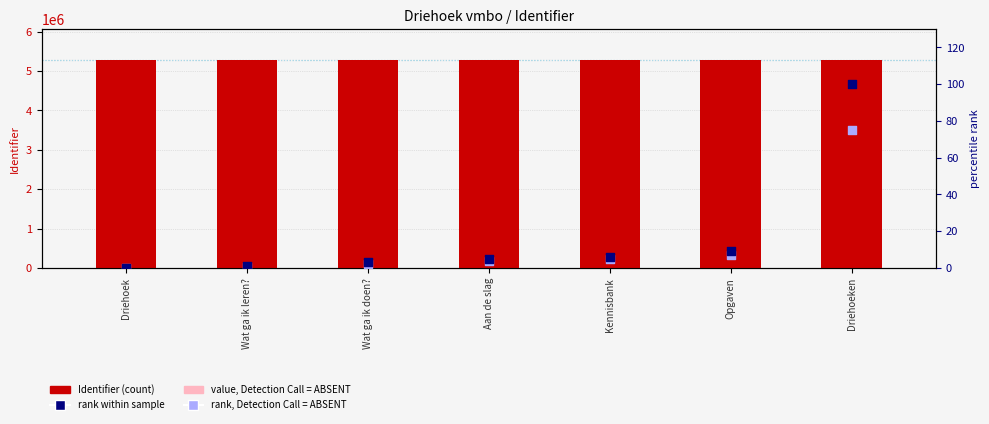

Which series reaches the minimum Y coordinate?

rank within sample